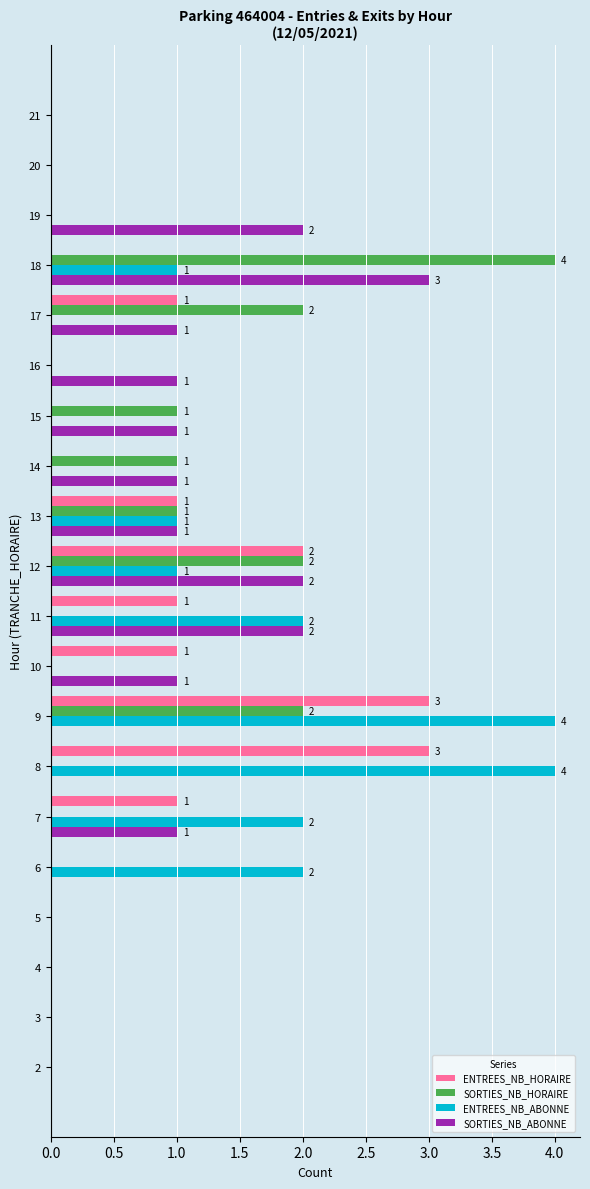

At which category is the sum across all series the highest?

9